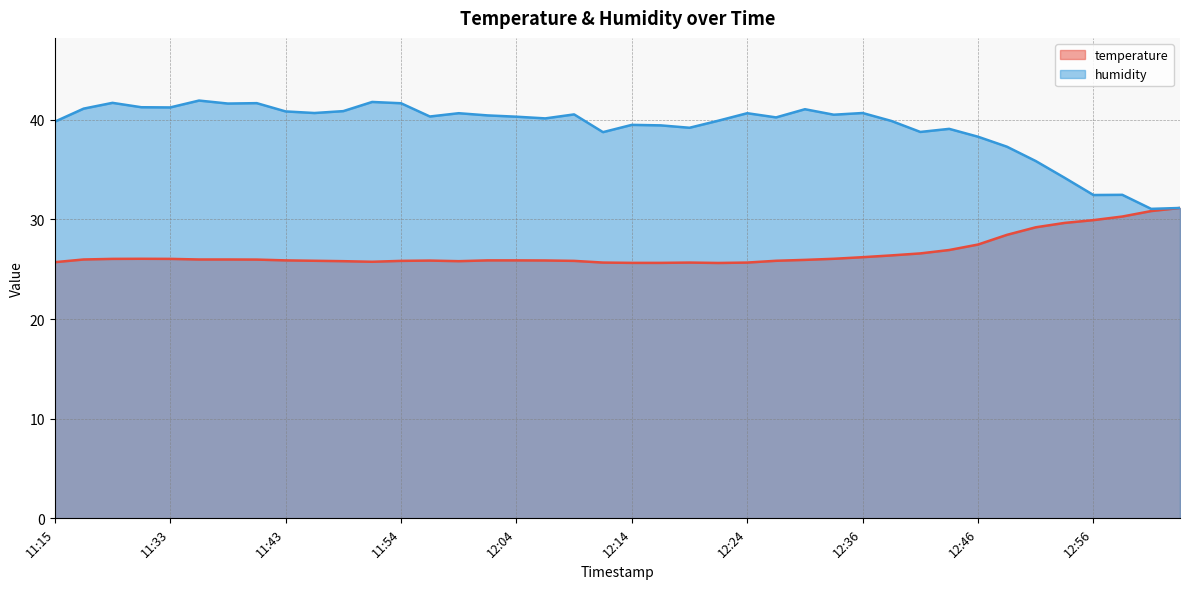

At 12:48, list the series in order from largest to smallest.

humidity, temperature